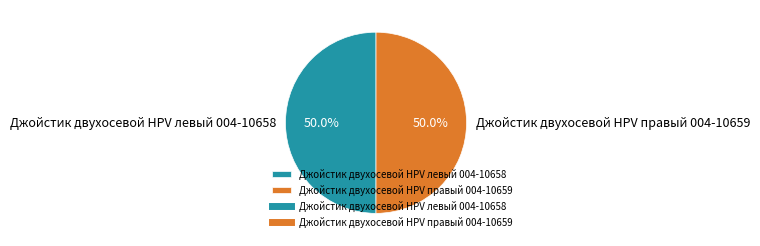

To the nearest percent, what is the combined percentage of Джойстик двухосевой HPV правый 004-10659 and Джойстик двухосевой HPV левый 004-10658?

100%